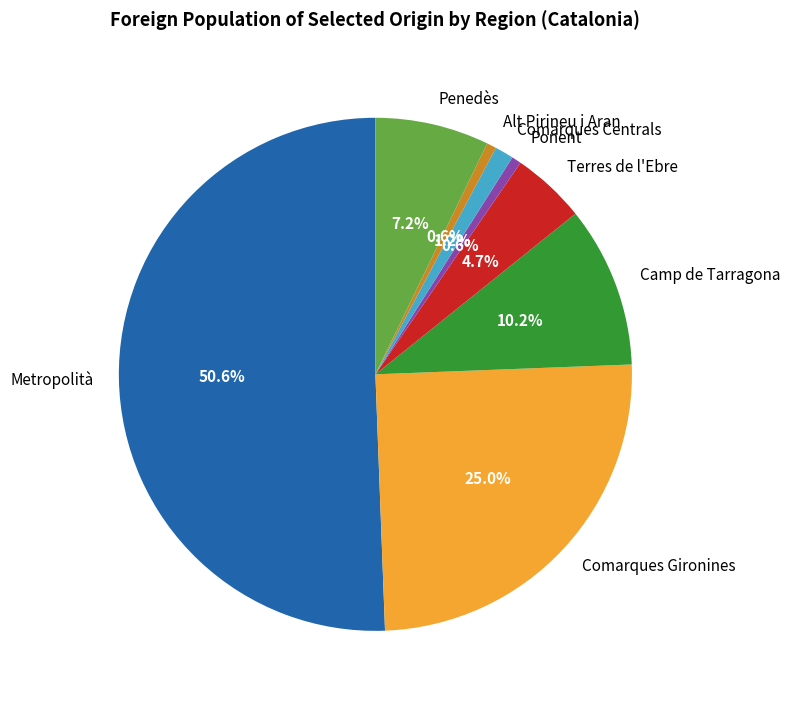

Combined, do Ponent and Comarques Gironines account for over 50%?

No